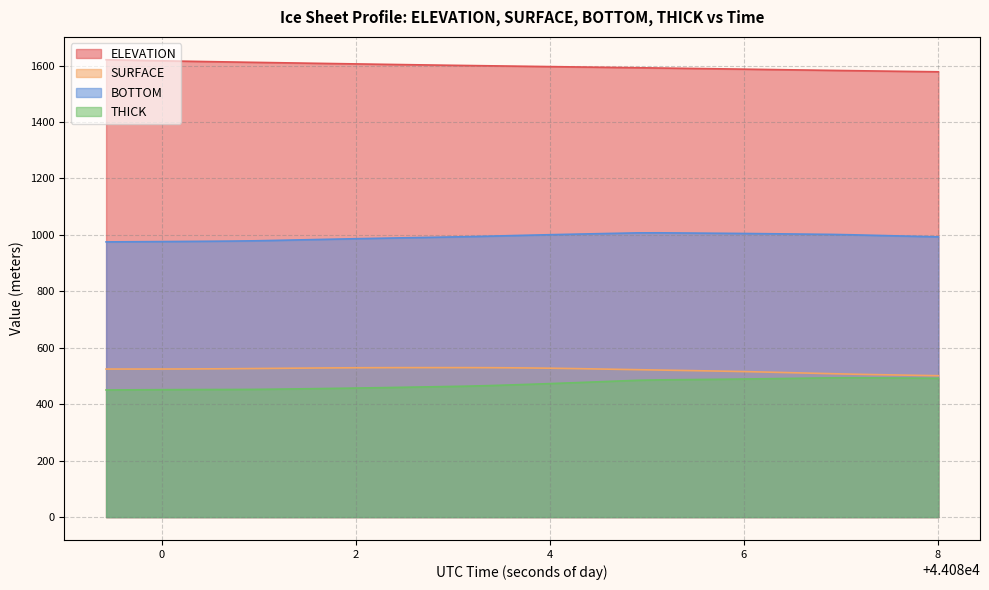

Which series has the largest range (max minus min)?

THICK